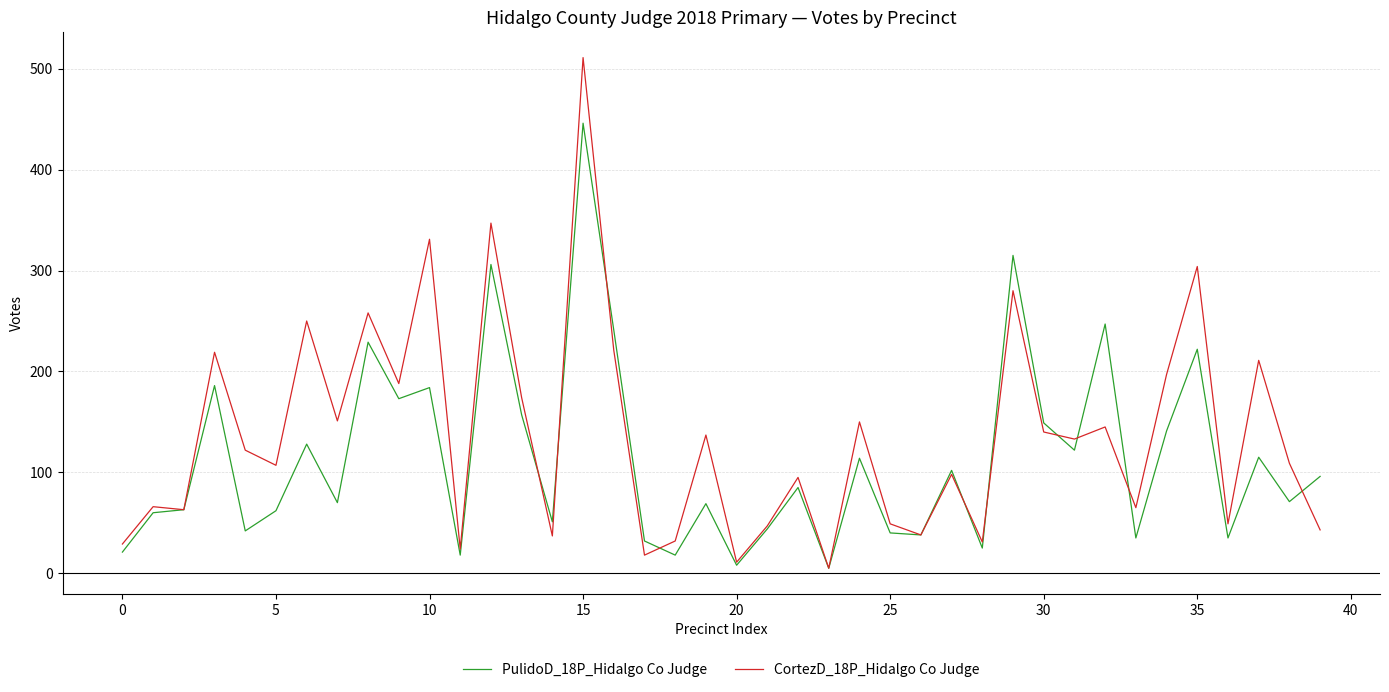

Which series has the widest spread of values?

CortezD_18P_Hidalgo Co Judge